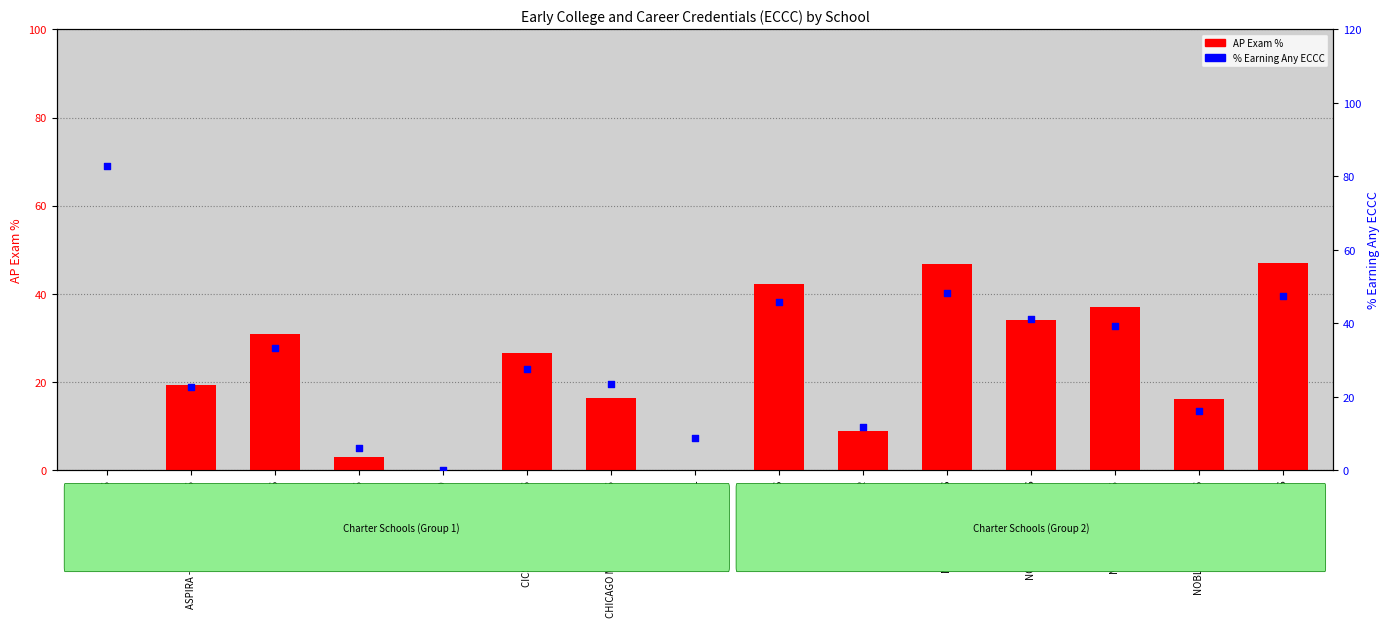

Which series reaches the maximum Y coordinate?

% Earning Any ECCC